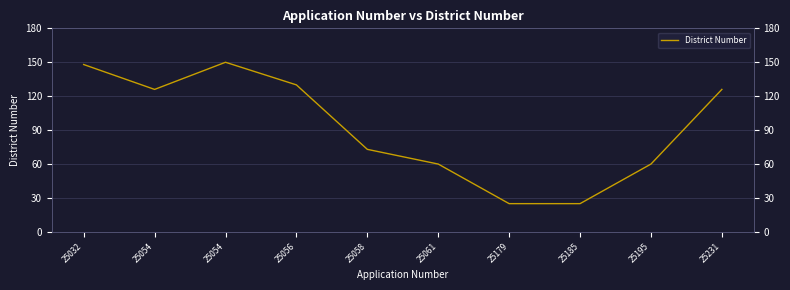

Reading left to right, what are all the values shown in this chart?

25032=148	25054=126	25054=150	25056=130	25058=73	25061=60	25179=25	25185=25	25195=60	25231=126